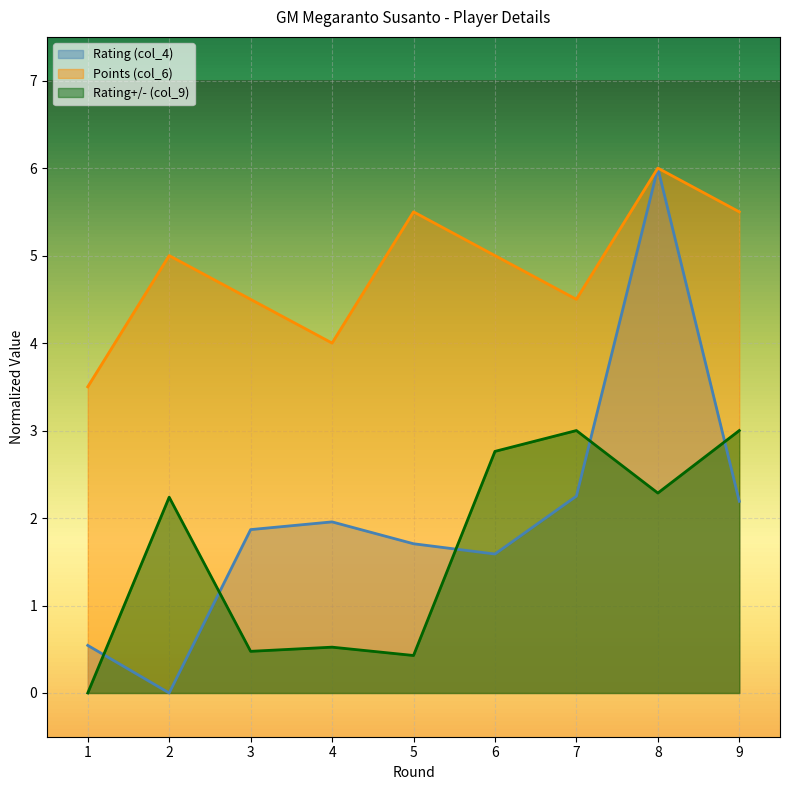

Between 1 and 5, which series saw the biggest shift?

Points (col_6)